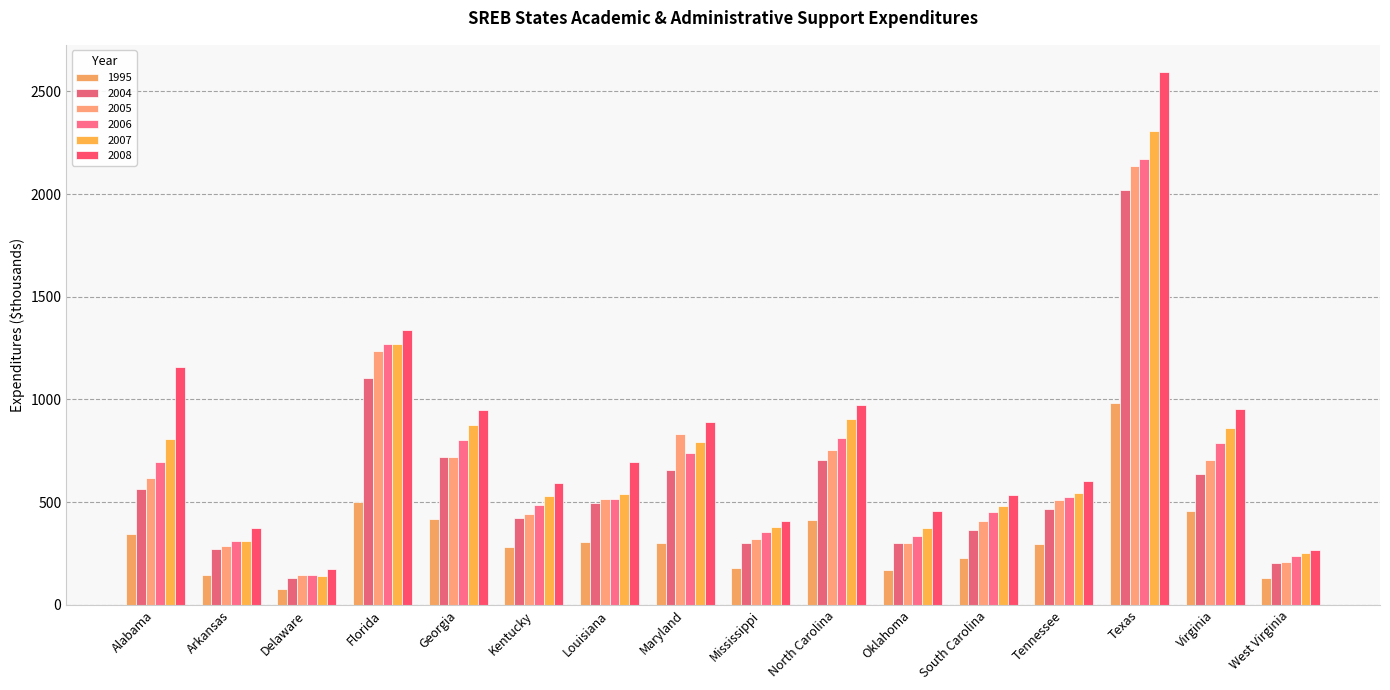

Is it true that 2007 equals 374.0 at Oklahoma?

True